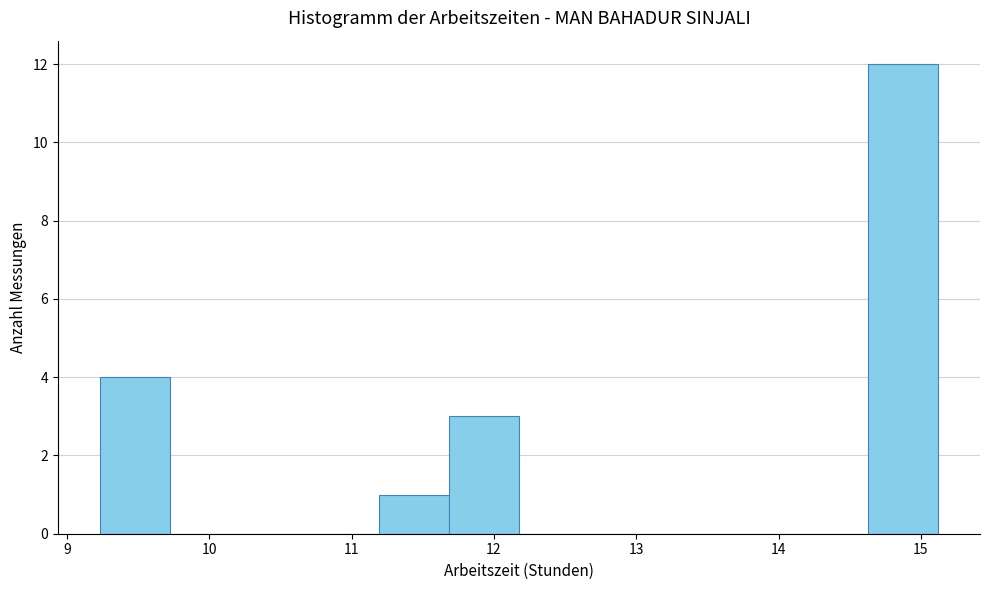

Over which range of the x-axis is the bar tallest?

14.6 to 15.1